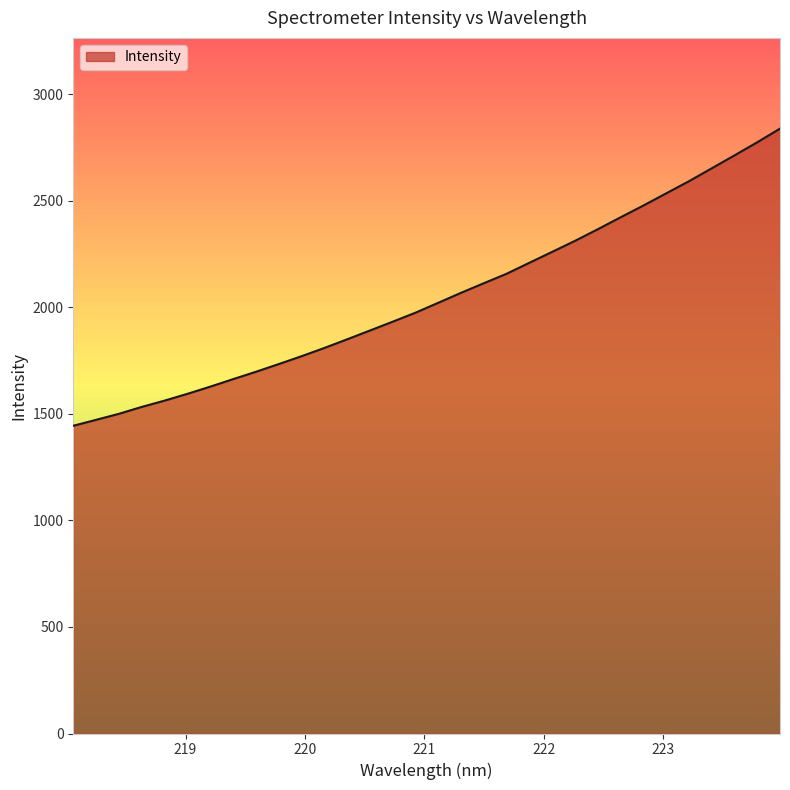

What is the difference between the maximum and minimum values?

1394.0